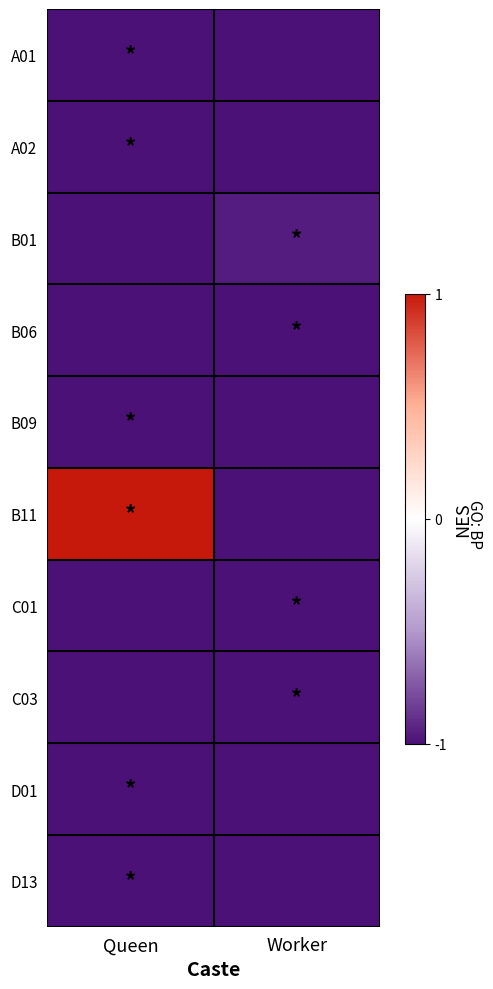

Reading left to right, what are all the values shown in this chart?

A01: Queen=-1.0	Worker=-1.0
A02: Queen=-1.0	Worker=-1.0
B01: Queen=-1.0	Worker=-1.0
B06: Queen=-1.0	Worker=-1.0
B09: Queen=-1.0	Worker=-1.0
B11: Queen=1.0	Worker=-1.0
C01: Queen=-1.0	Worker=-1.0
C03: Queen=-1.0	Worker=-1.0
D01: Queen=-1.0	Worker=-1.0
D13: Queen=-1.0	Worker=-1.0